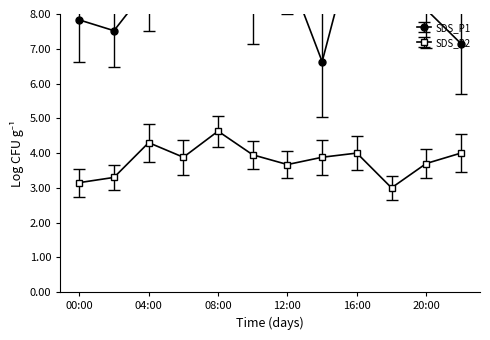

Where is the first local minimum for SDS_P2?

06:00